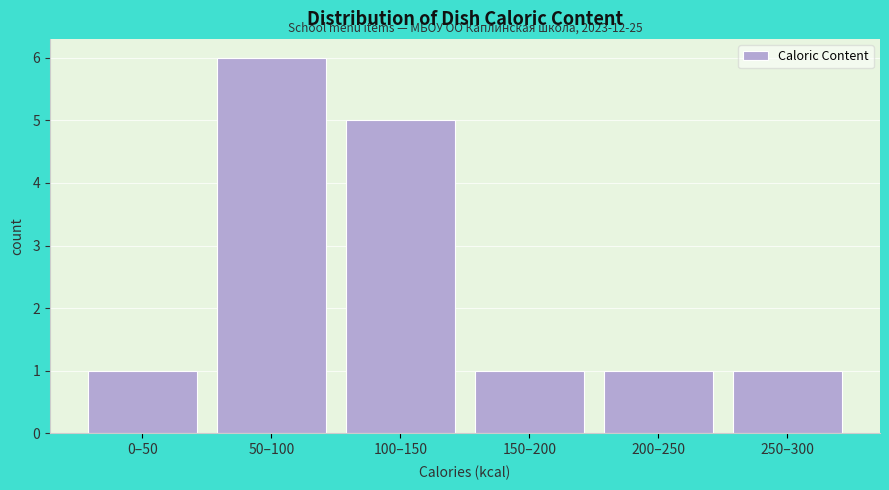

Reading right to left, list all the values displayed in this chart.

250–300=1	200–250=1	150–200=1	100–150=5	50–100=6	0–50=1